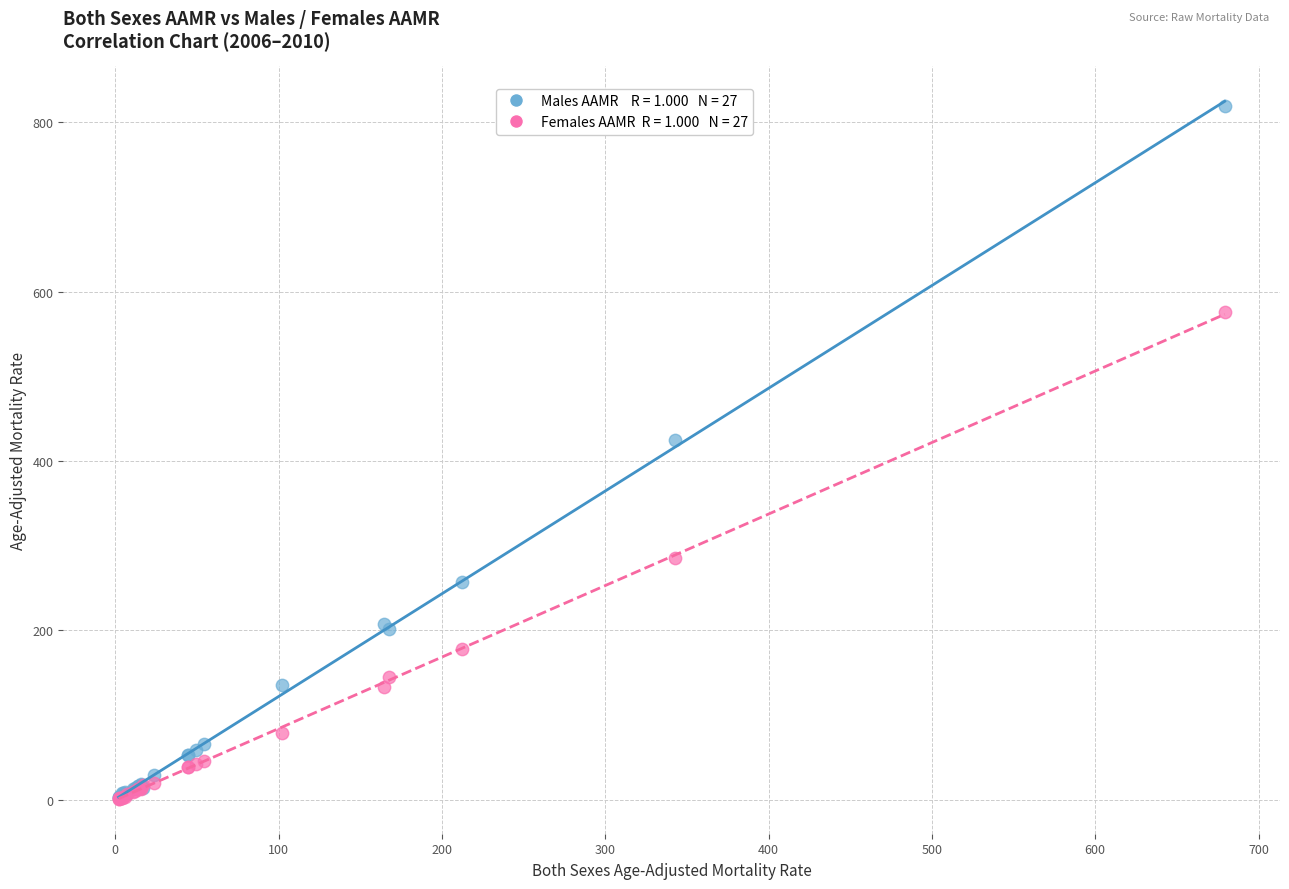

Across all series, what Y value is closest to 409?

424.5